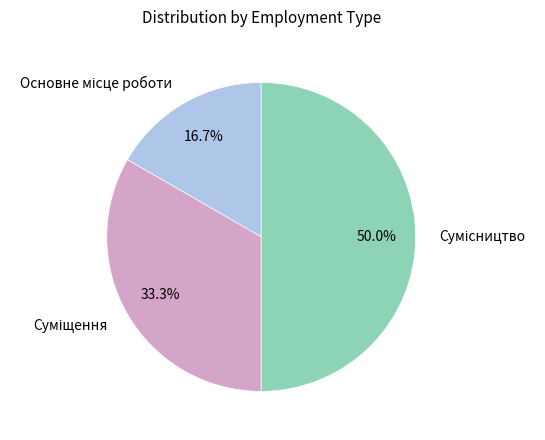

Which slice is the smallest?

Основне місце роботи